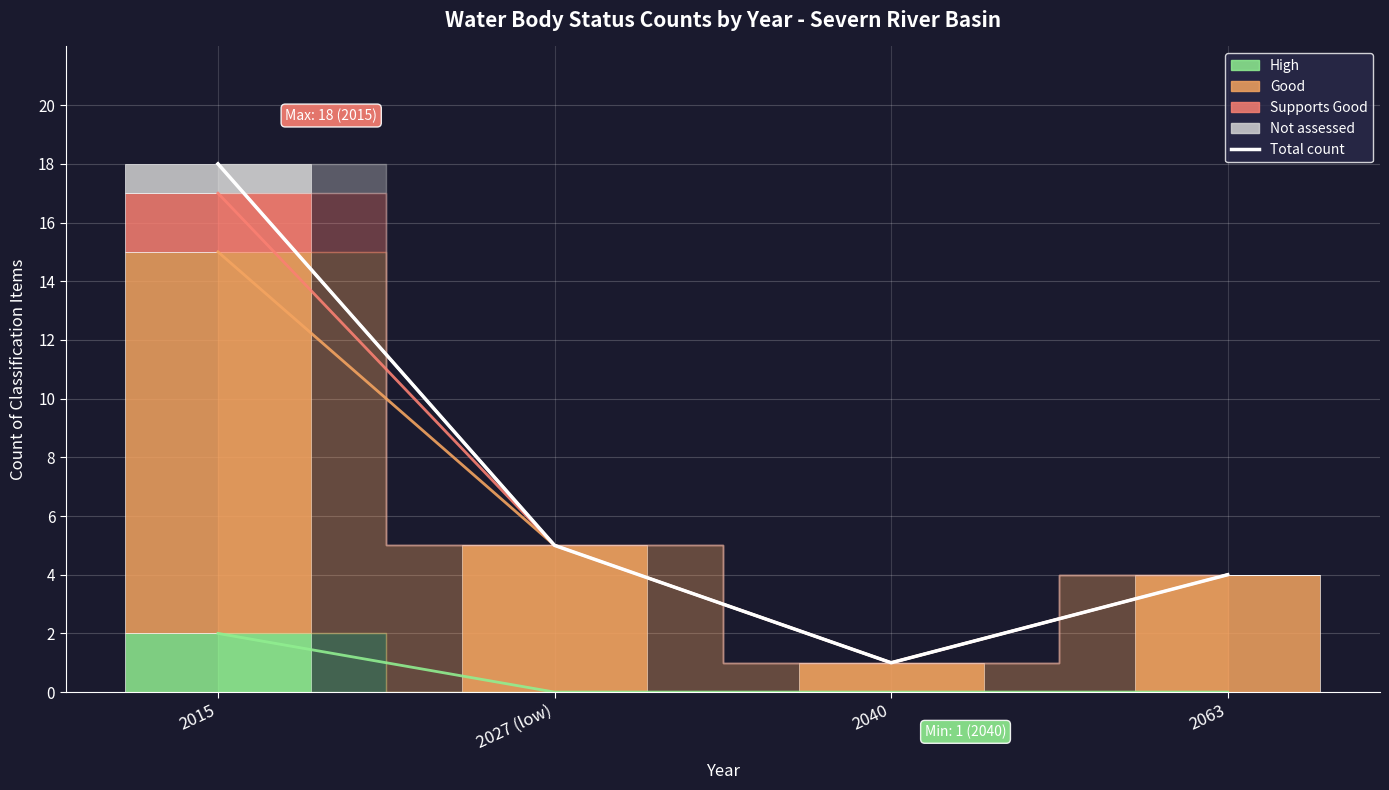

At which label does High reach its minimum?

2027 (low)